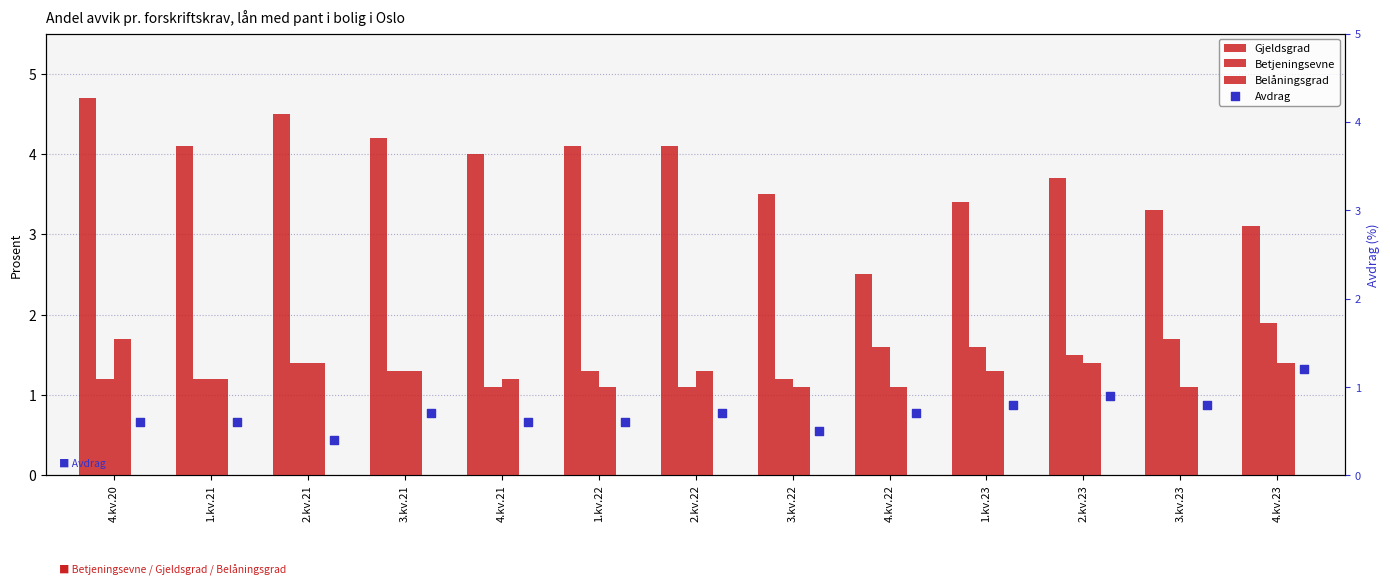

Which series has the largest Y range (max minus min)?

Gjeldsgrad